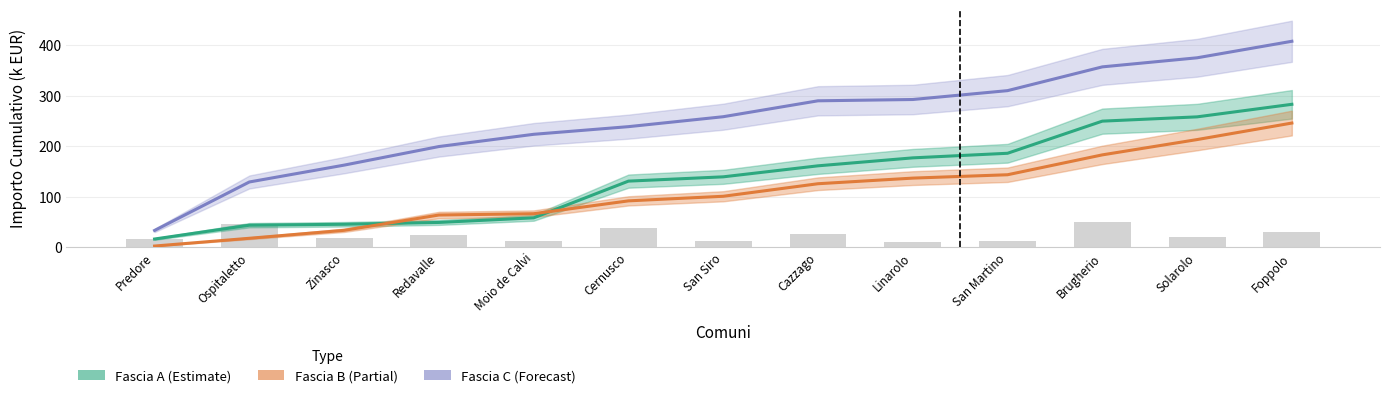

What is the average value of the Fascia B (Partial) series?

109.2